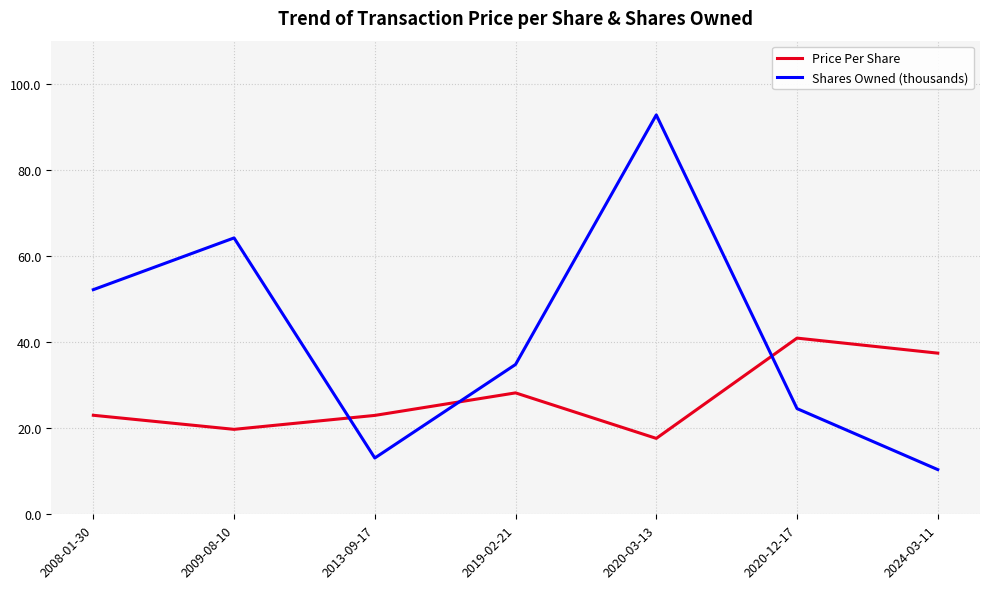

What is the difference between the maximum and minimum values in the Shares Owned (thousands) series?

82.4